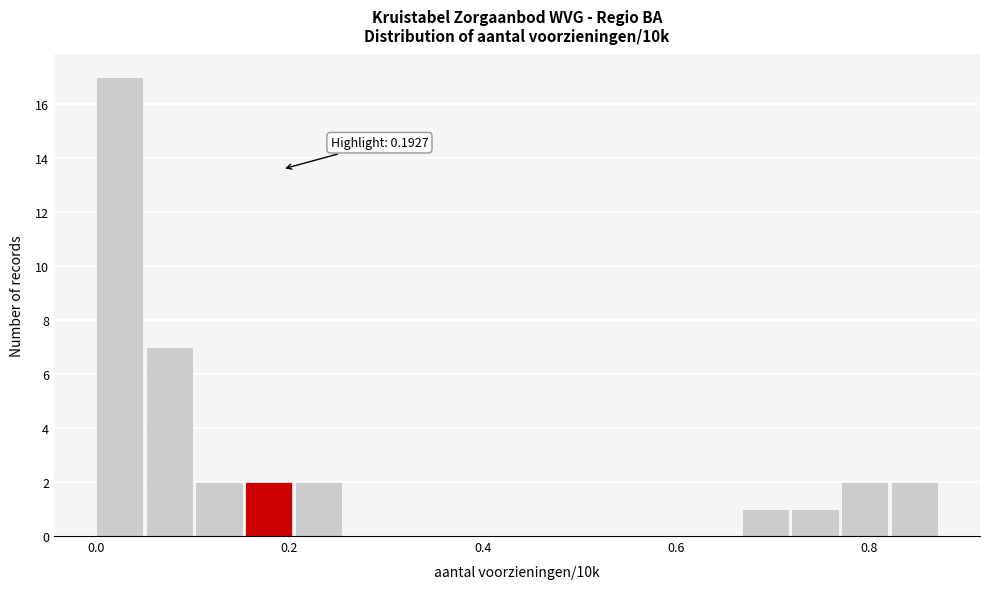

Read against the x-axis, roughly where is the centre of the tallest bar?

0.02